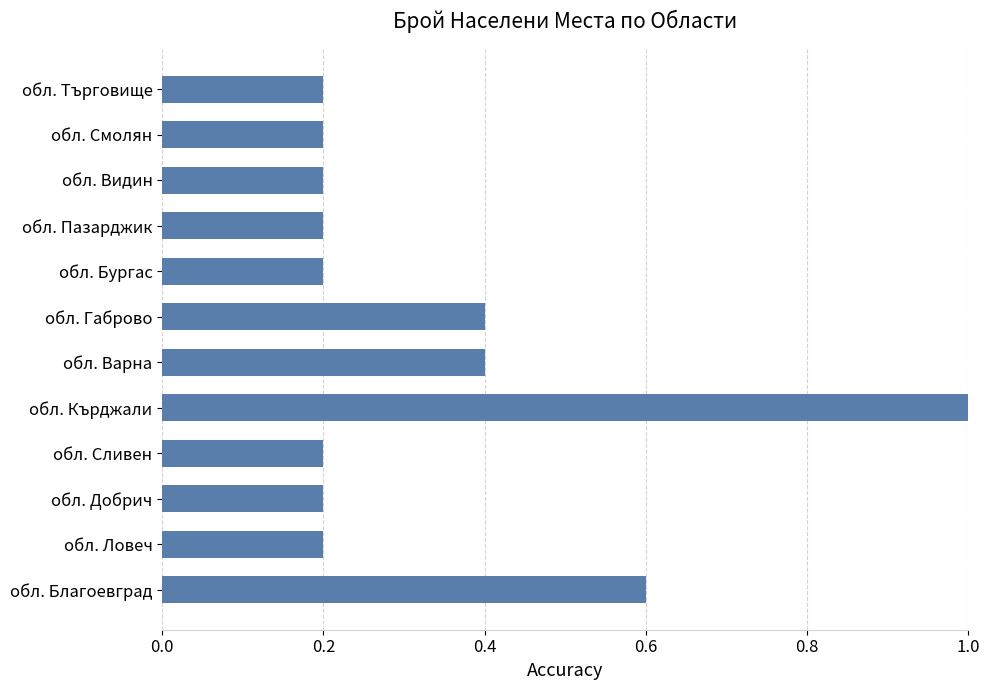

Are the bars horizontal?

Yes